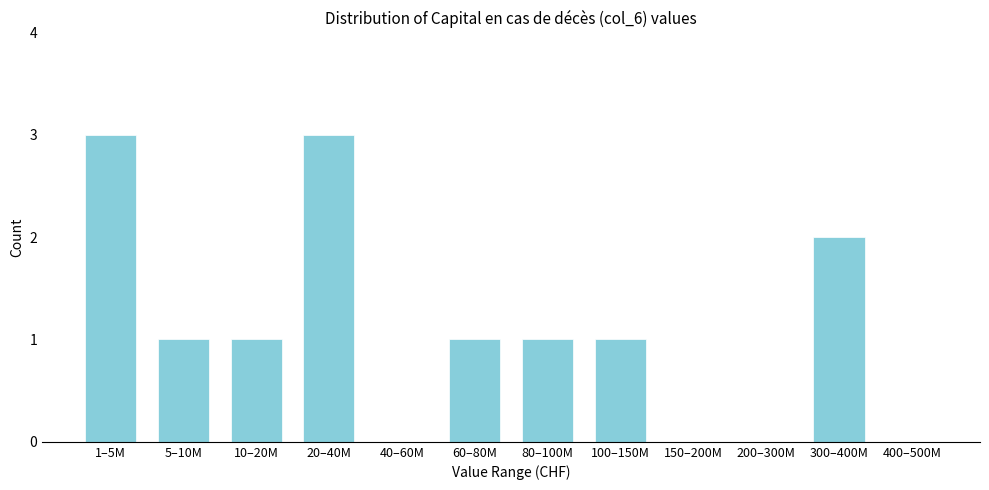

Reading left to right, extract all data points from this chart.

1–5M=3	5–10M=1	10–20M=1	20–40M=3	40–60M=0	60–80M=1	80–100M=1	100–150M=1	150–200M=0	200–300M=0	300–400M=2	400–500M=0